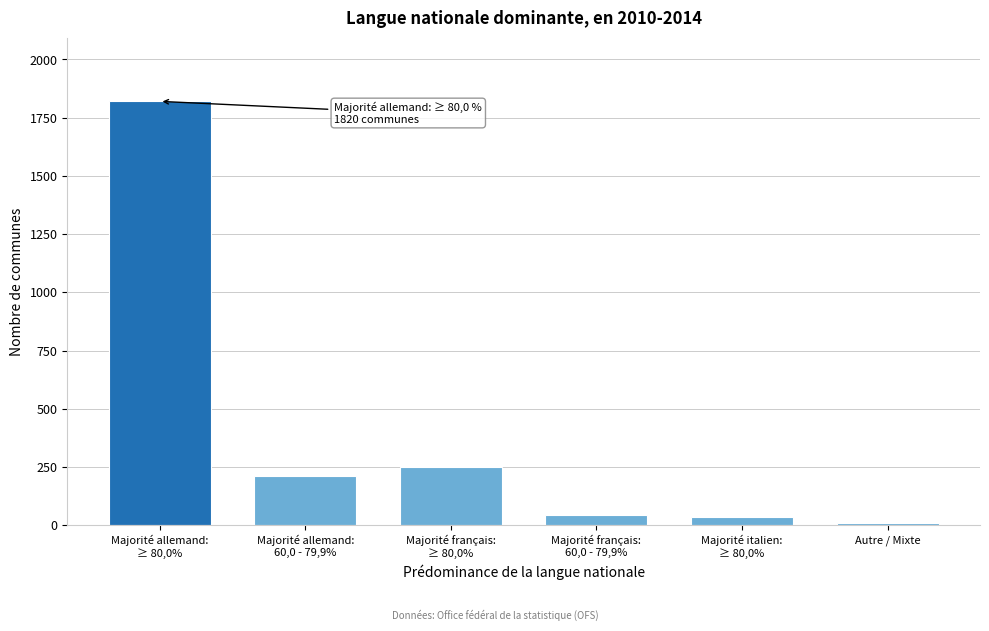

Reading left to right, transcribe all the data shown in this chart.

1820	210	250	45	35	8